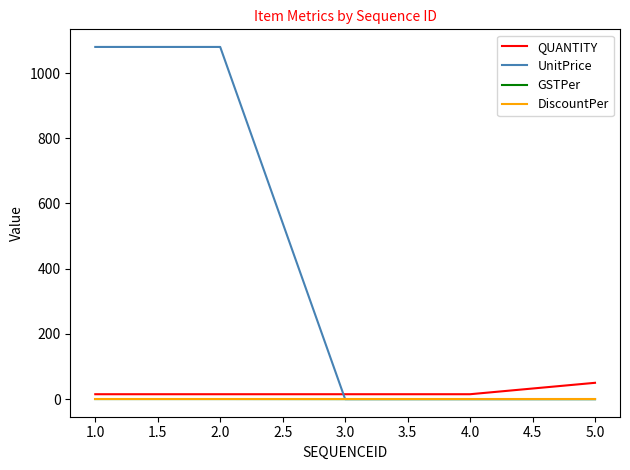

The value of UnitPrice at 4.0 is 376.6. True or false?

False